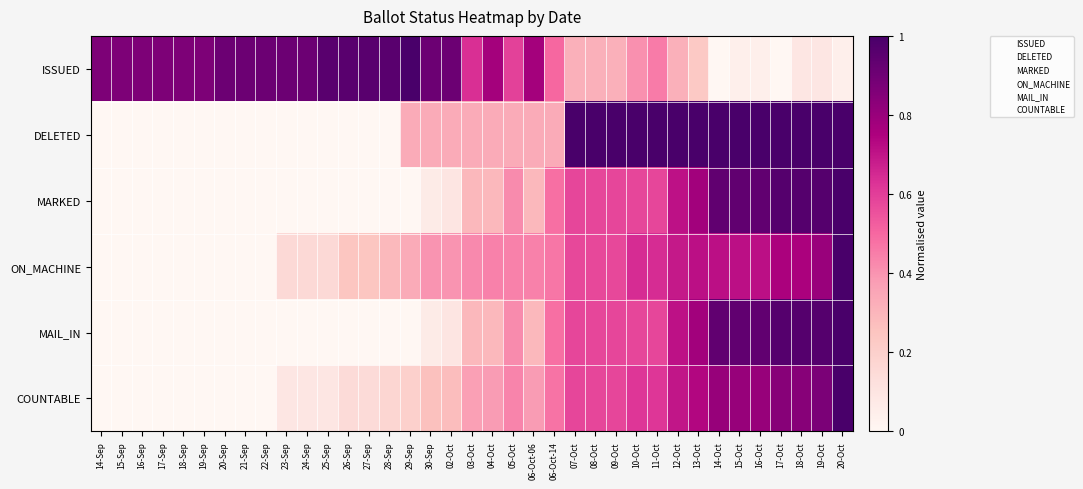

At how many categories does at least one series exceed 0?

37